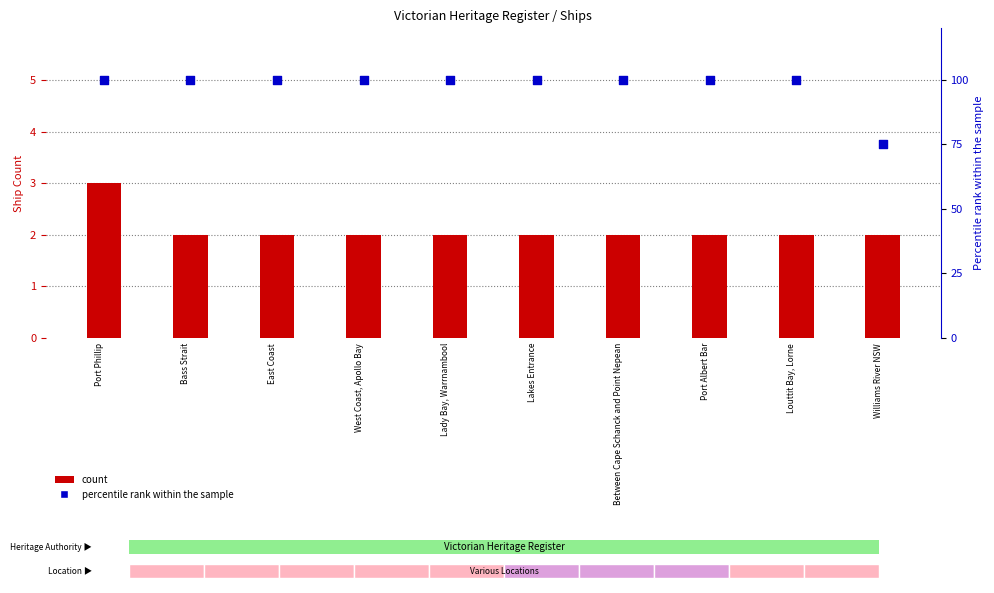

Which series has the largest total across all categories?

percentile rank within the sample